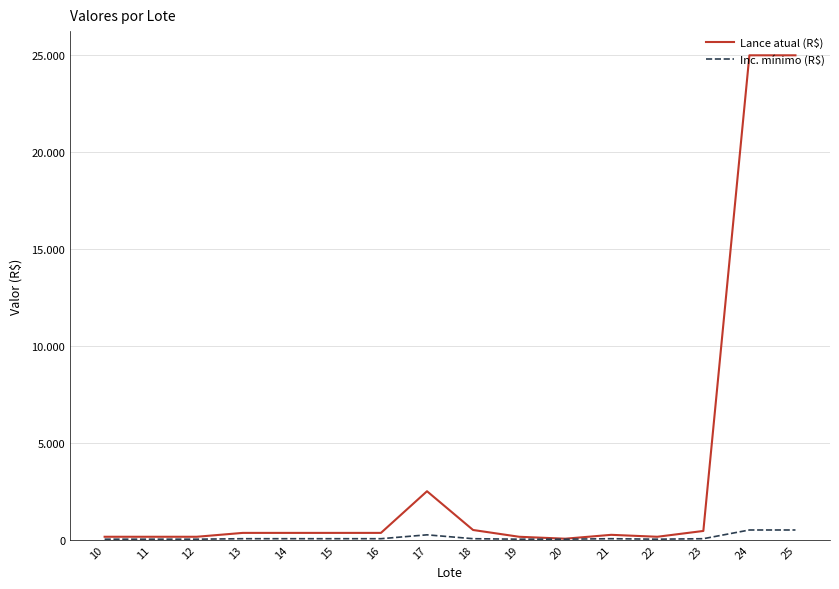

Does the chart display data point markers on the line(s)?

No